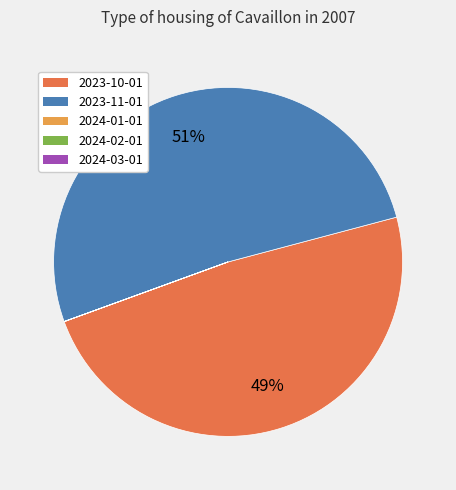

To the nearest percent, what is the difference between the largest and smallest slice percentages?

51%